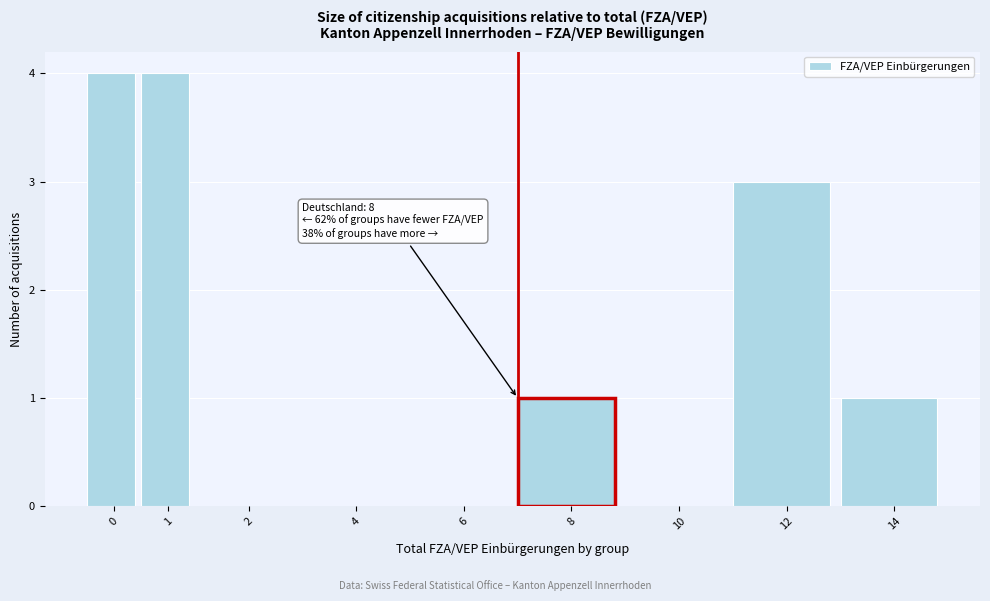

Reading left to right, what are all the values shown in this chart?

0=4	1=4	2=0	4=0	6=0	8=1	10=0	12=3	14=1